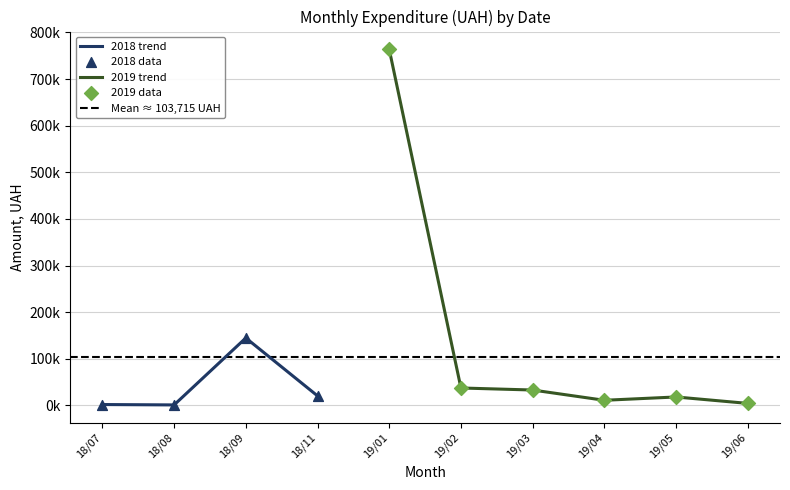

At how many categories does at least one series exceed 39856?

3